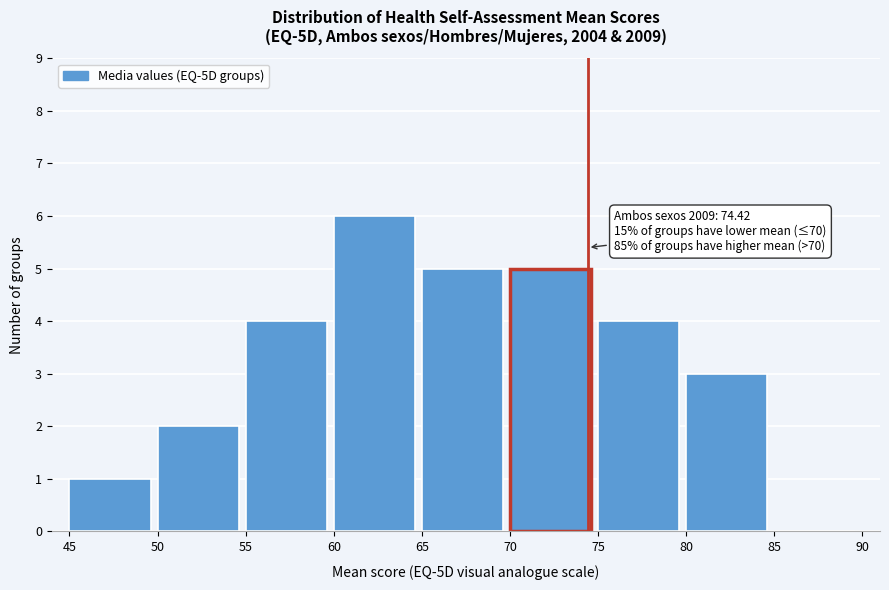

Over which range of the x-axis is the bar tallest?

60 to 65